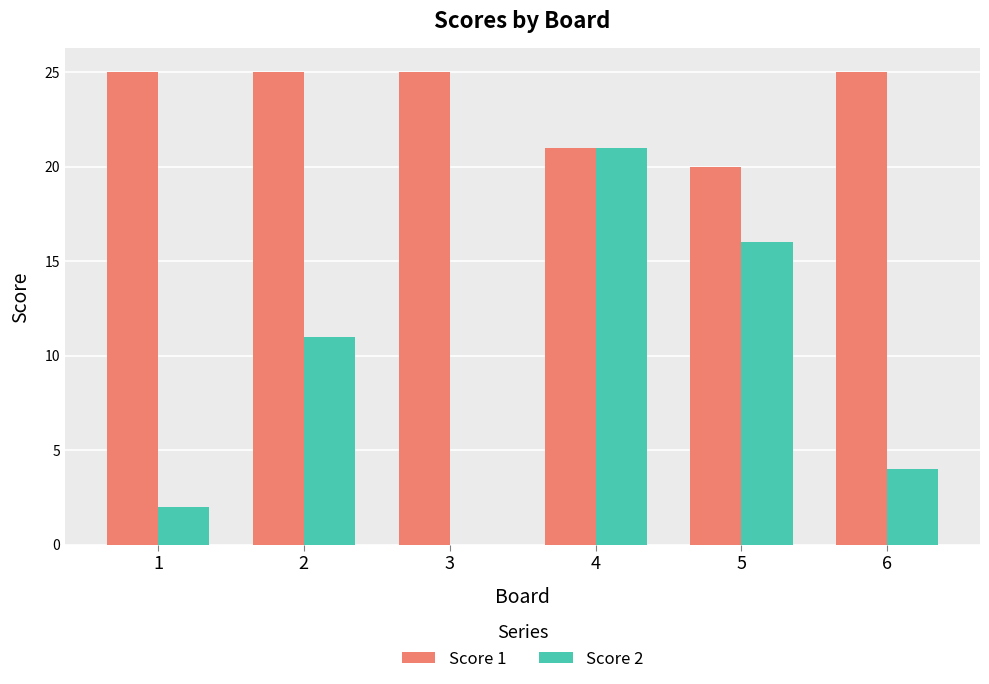

What are all the series names shown in the legend?

Score 1, Score 2